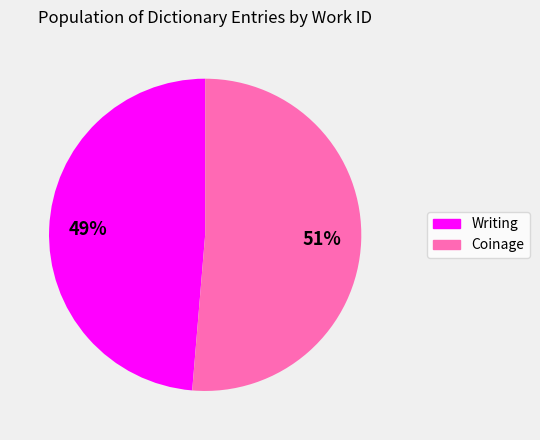

How many segments does this pie chart have?

2